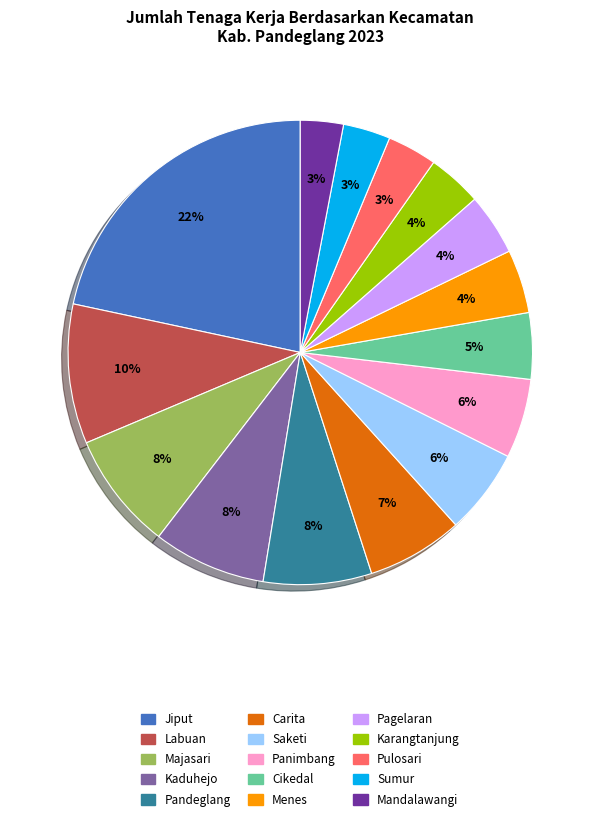

The Jiput slice represents 22% of the pie. True or false?

True